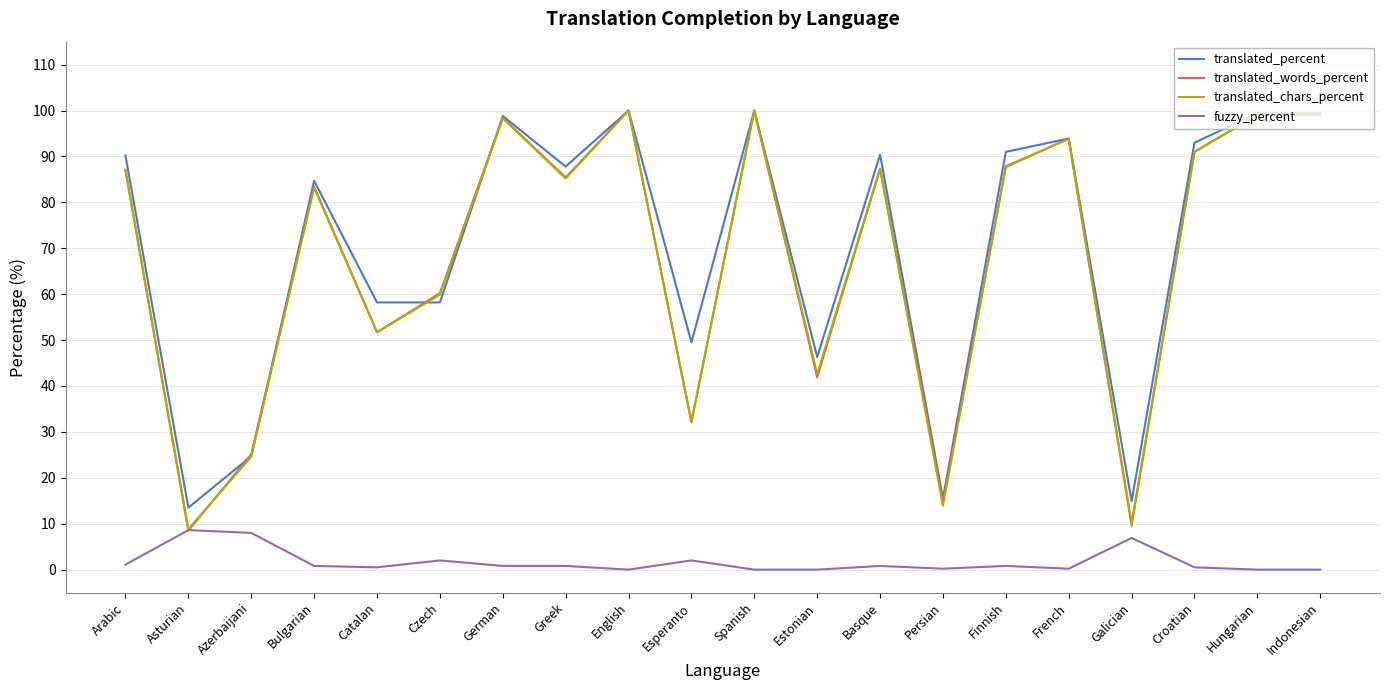

What are all the series names shown in the legend?

translated_percent, translated_words_percent, translated_chars_percent, fuzzy_percent